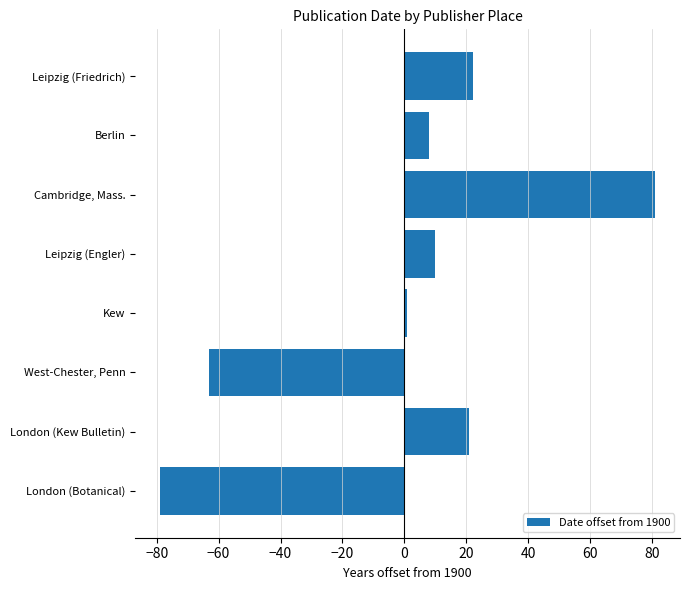

What is the greatest value displayed?

81